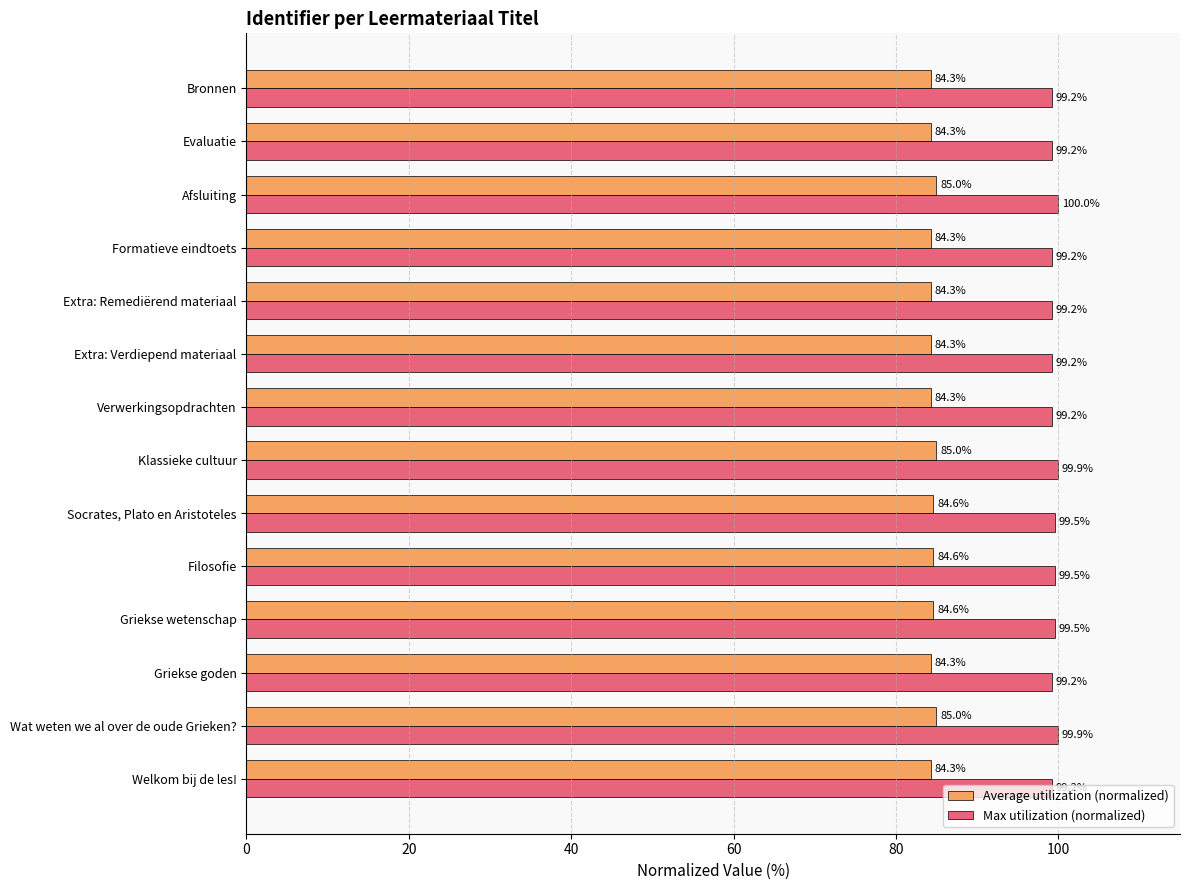

What is the approximate value of Max utilization (normalized) at Griekse wetenschap?

99.5